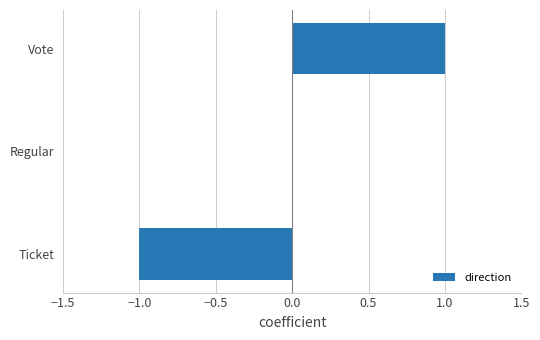

How many values are between -1 and 1?

3